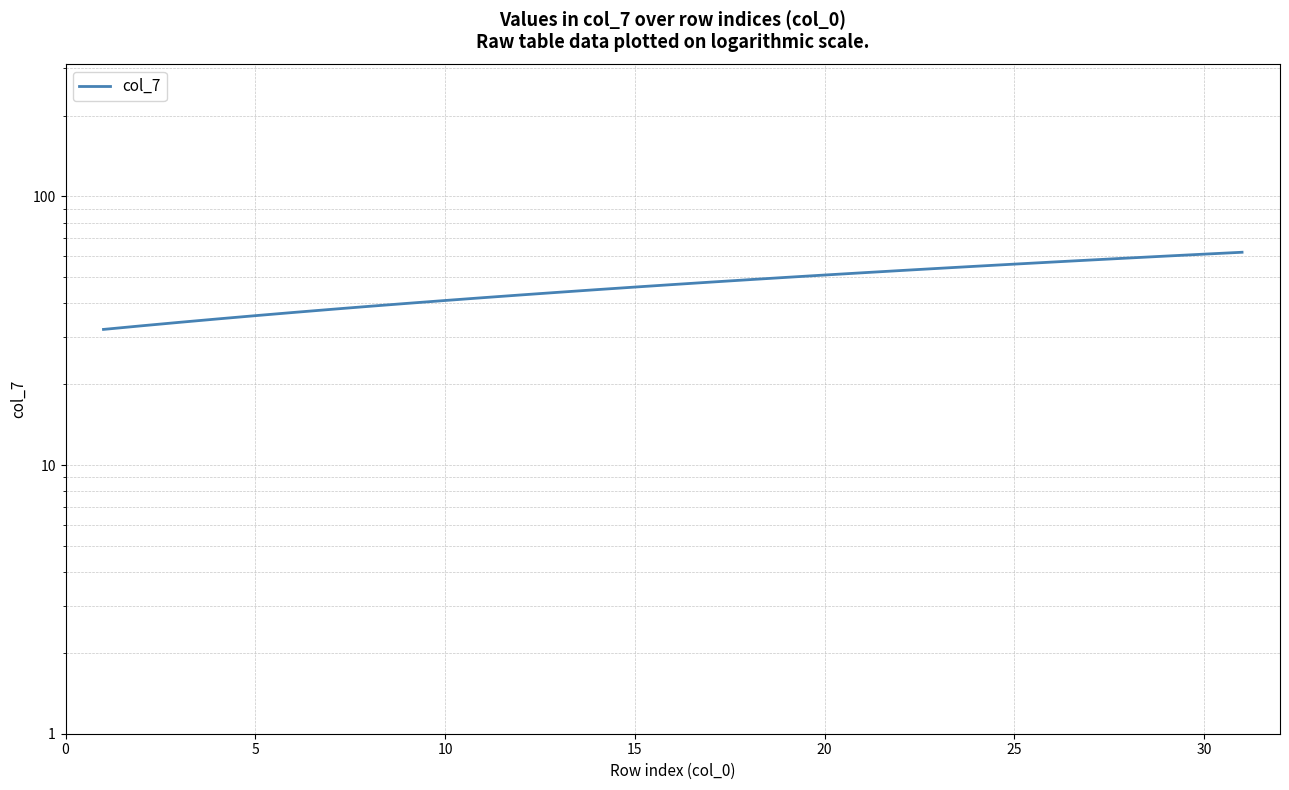

The value at 25 is 56. True or false?

True